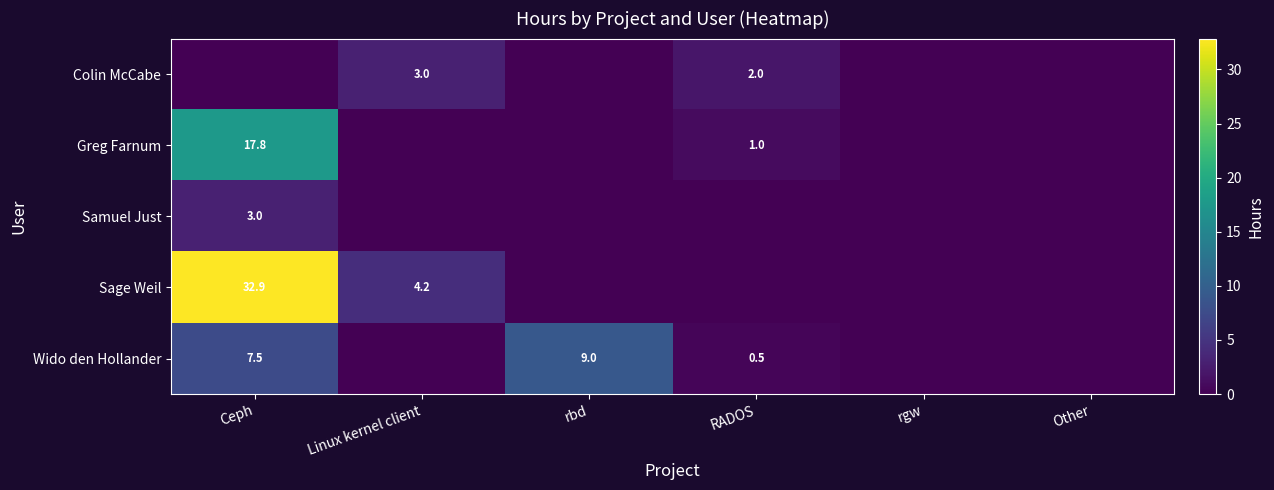

True or false: Samuel Just has a value of 4.9 at Ceph.

False